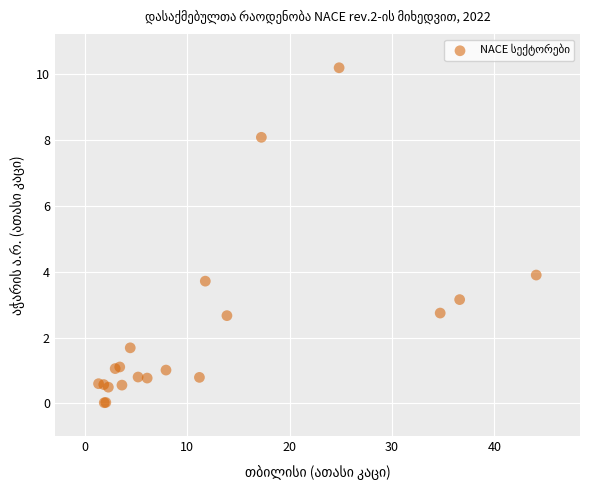

What Y value in the scatter plot is closest to 5?

3.9